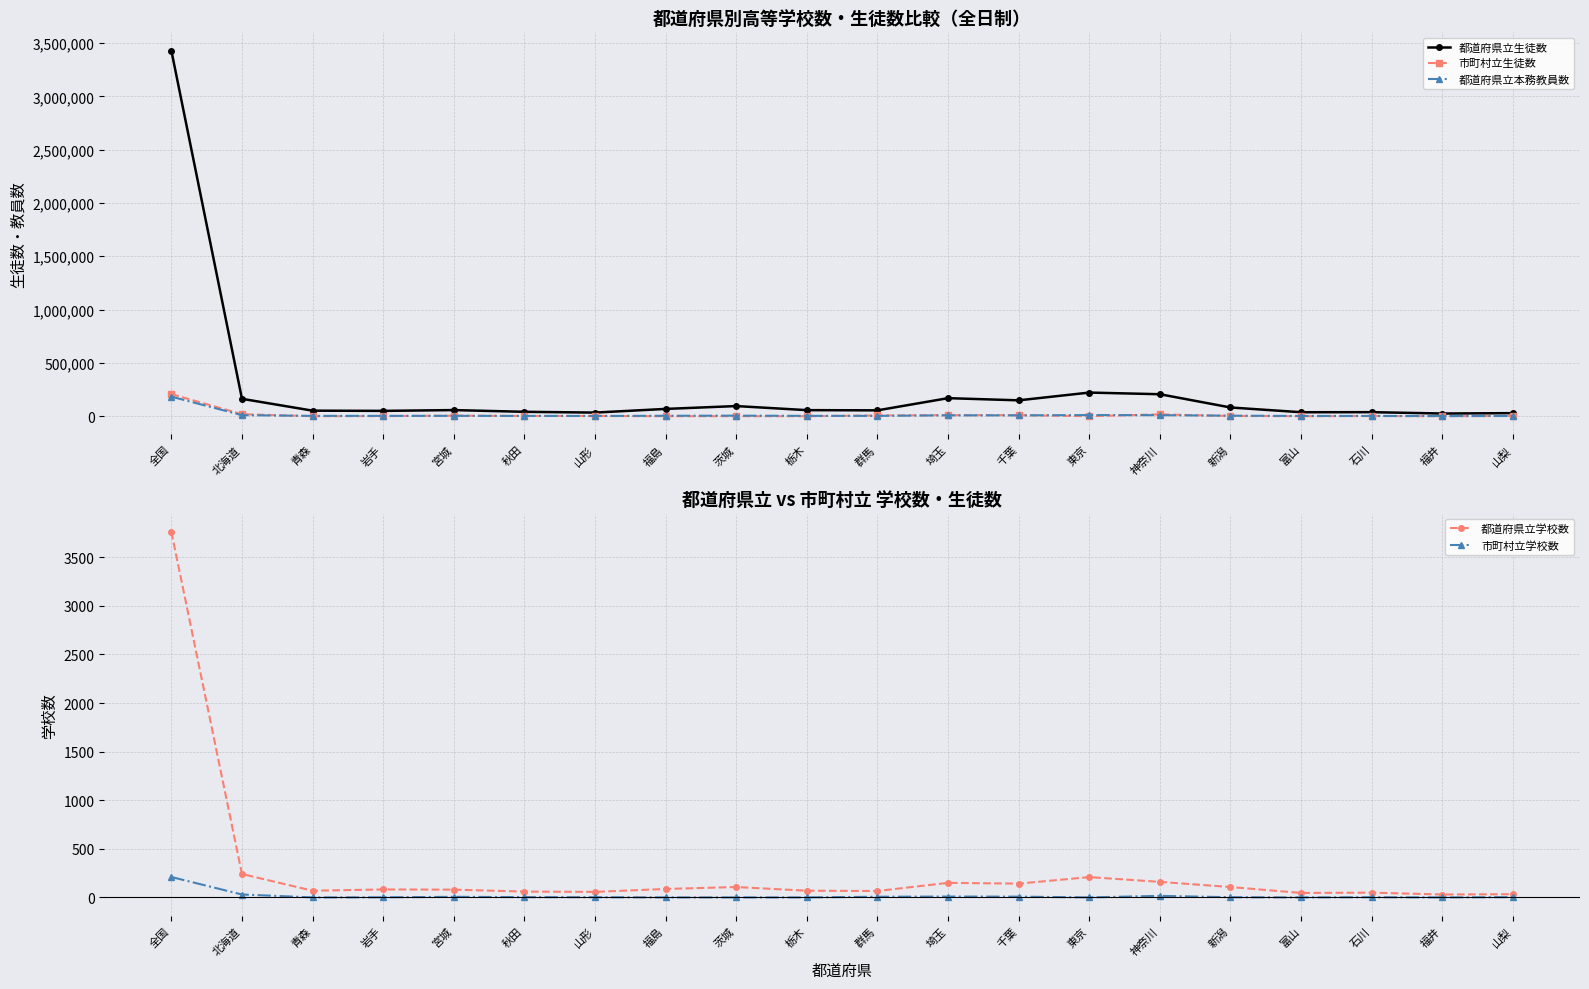

How many lines are shown in the chart?

5